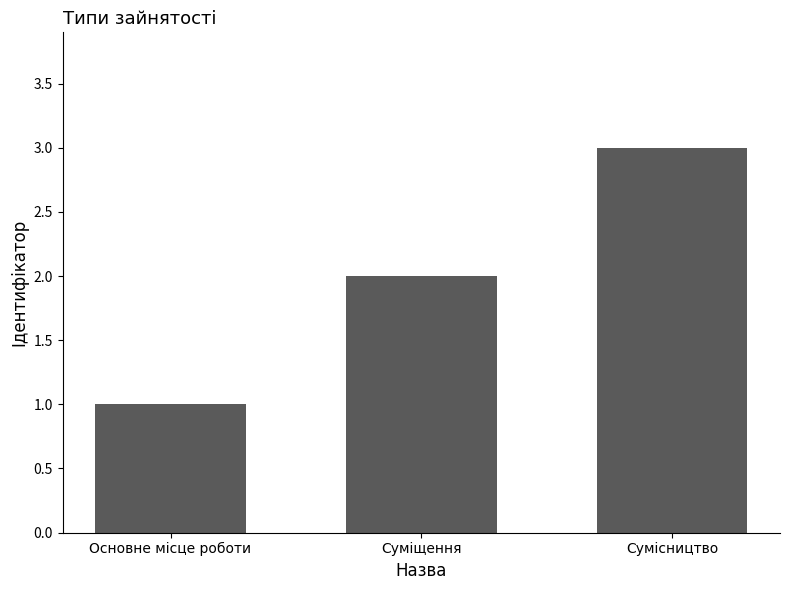

Read the value at Суміщення.

2